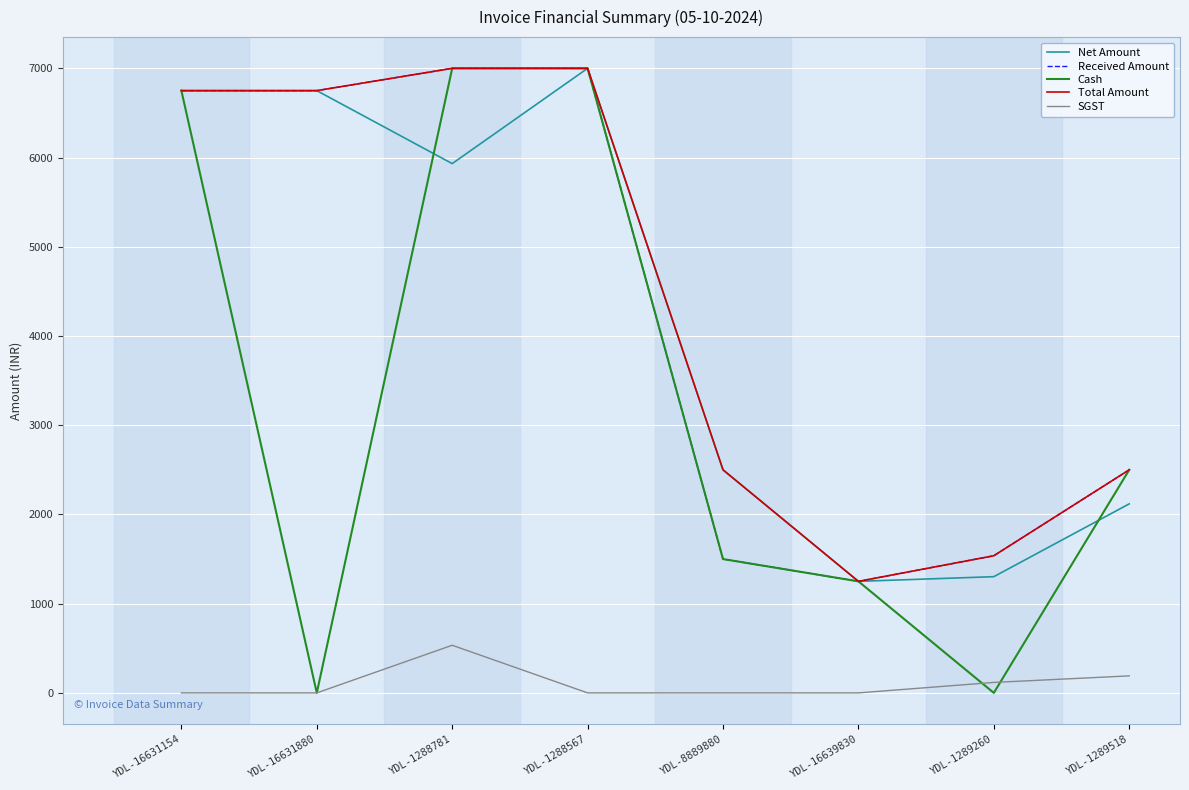

Reading left to right, list all the values displayed in this chart.

Net Amount: YDL-16631154=6750.0	YDL-16631880=6750.0	YDL-1288781=5932.2	YDL-1288567=7000.0	YDL-8889880=2500.0	YDL-16639830=1250.0	YDL-1289260=1302.5	YDL-1289518=2118.6
Received Amount: YDL-16631154=6750.0	YDL-16631880=6750.0	YDL-1288781=7000.0	YDL-1288567=7000.0	YDL-8889880=1500.0	YDL-16639830=1250.0	YDL-1289260=1537.0	YDL-1289518=2500.0
Cash: YDL-16631154=6750.0	YDL-16631880=0.0	YDL-1288781=7000.0	YDL-1288567=7000.0	YDL-8889880=1500.0	YDL-16639830=1250.0	YDL-1289260=0.0	YDL-1289518=2500.0
Total Amount: YDL-16631154=6750.0	YDL-16631880=6750.0	YDL-1288781=7000.0	YDL-1288567=7000.0	YDL-8889880=2500.0	YDL-16639830=1250.0	YDL-1289260=1537.0	YDL-1289518=2500.0
SGST: YDL-16631154=0.0	YDL-16631880=0.0	YDL-1288781=533.9	YDL-1288567=0.0	YDL-8889880=0.0	YDL-16639830=0.0	YDL-1289260=117.2	YDL-1289518=190.7